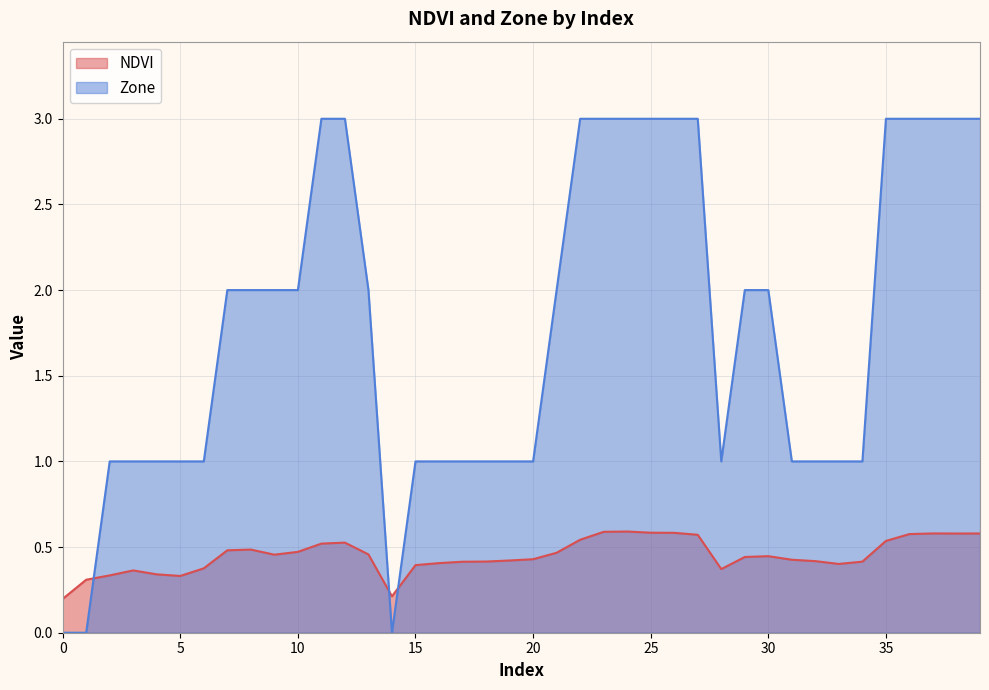

True or false: Zone has more than 2 points higher than both neighbors.

False